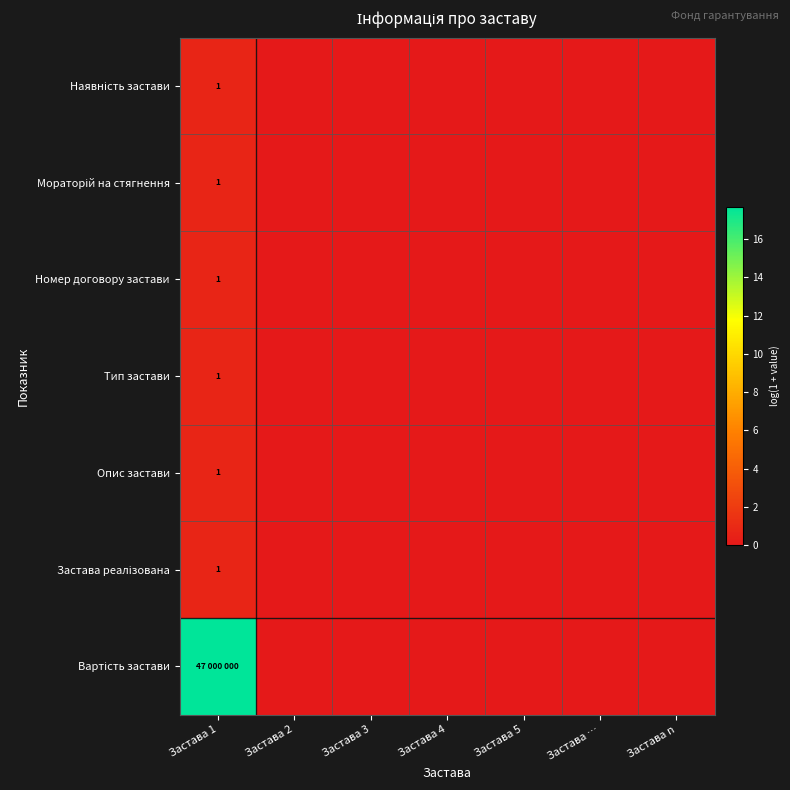

What is the average value of the Застава реалізована series?

0.1